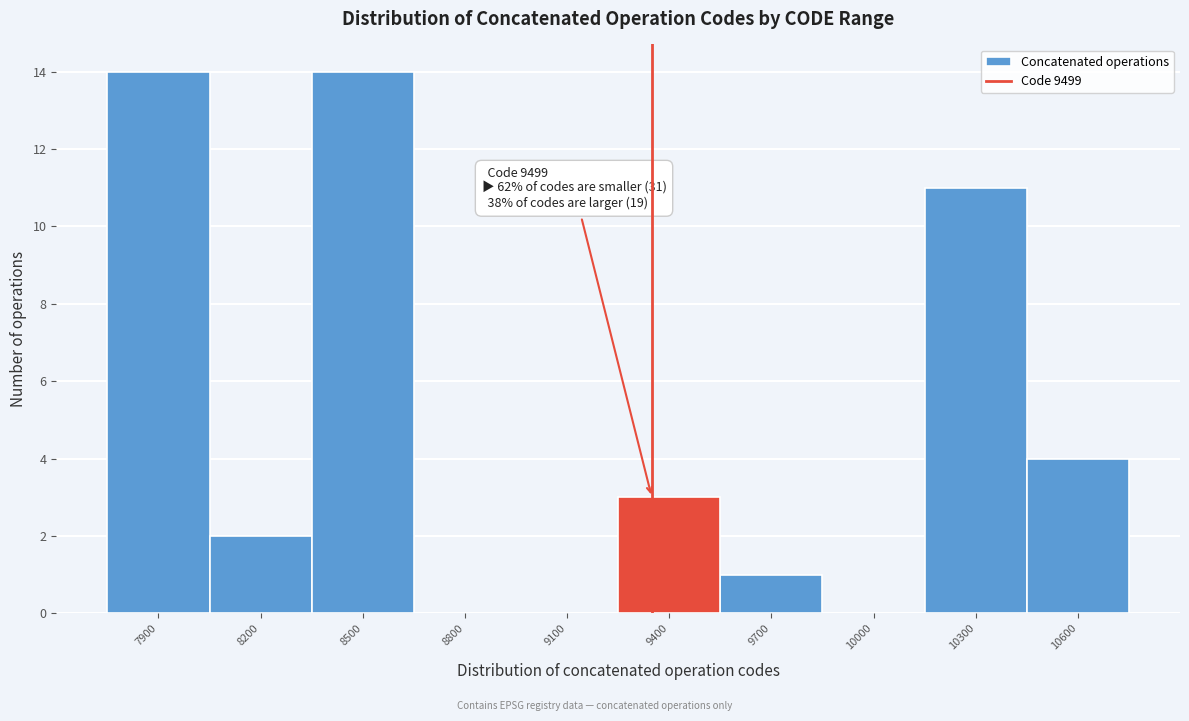

Reading left to right, list all the values displayed in this chart.

7900=14	8200=2	8500=14	8800=0	9100=0	9400=3	9700=1	10000=0	10300=11	10600=4